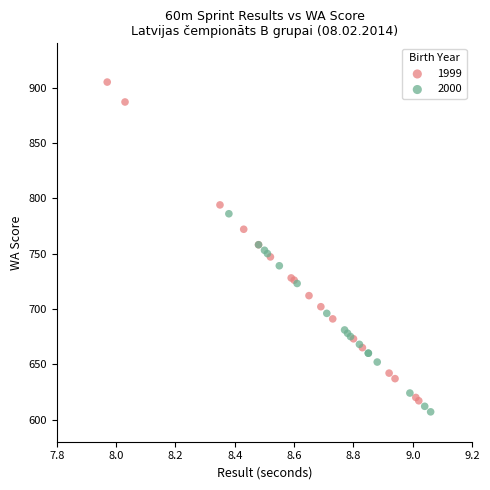

Which series has the largest Y range (max minus min)?

1999